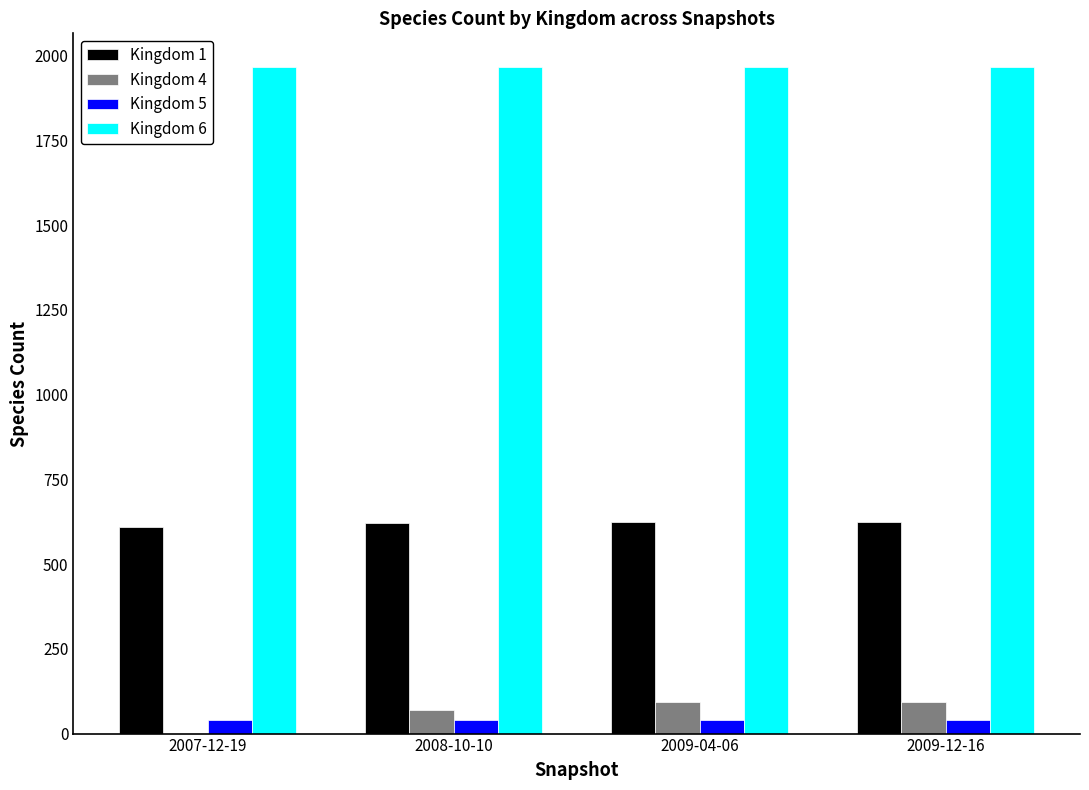

Is the value of Kingdom 6 at 2007-12-19 greater than the value of Kingdom 5 at 2007-12-19?

Yes